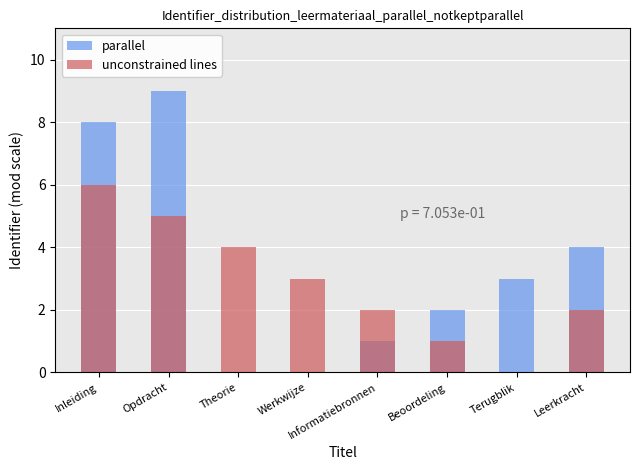

True or false: unconstrained lines has a value of 5 at Werkwijze.

False